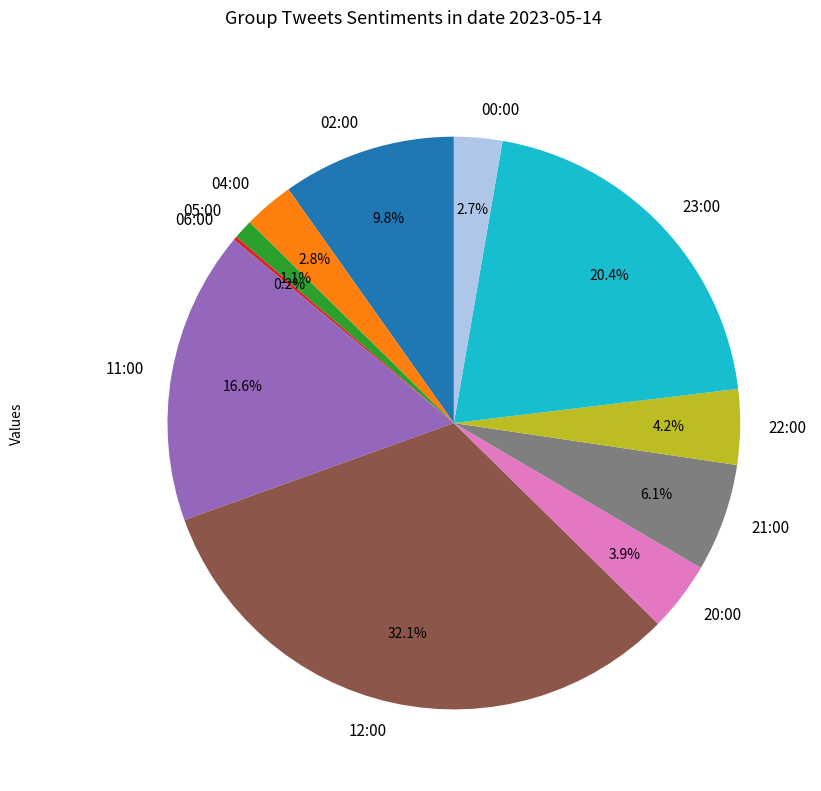

To the nearest percent, what is the difference between the largest and smallest slice percentages?

32%